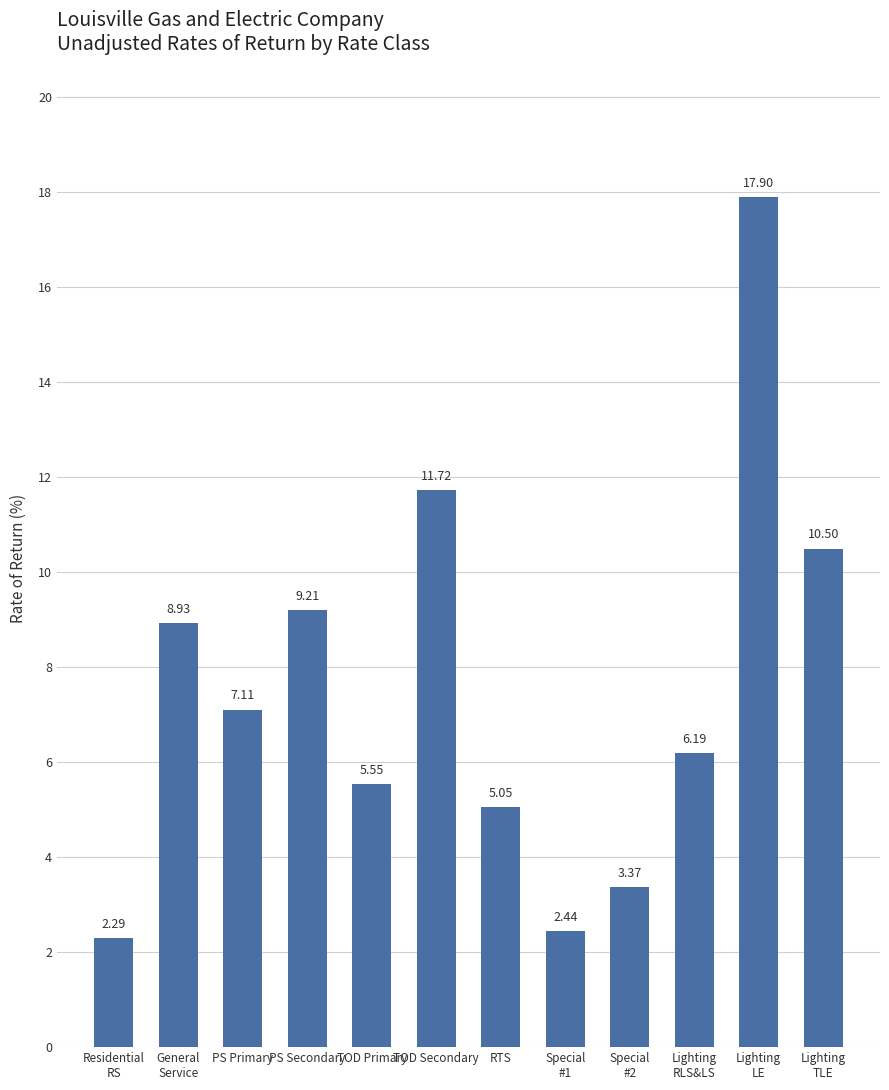

What is the sum of all values?

90.3